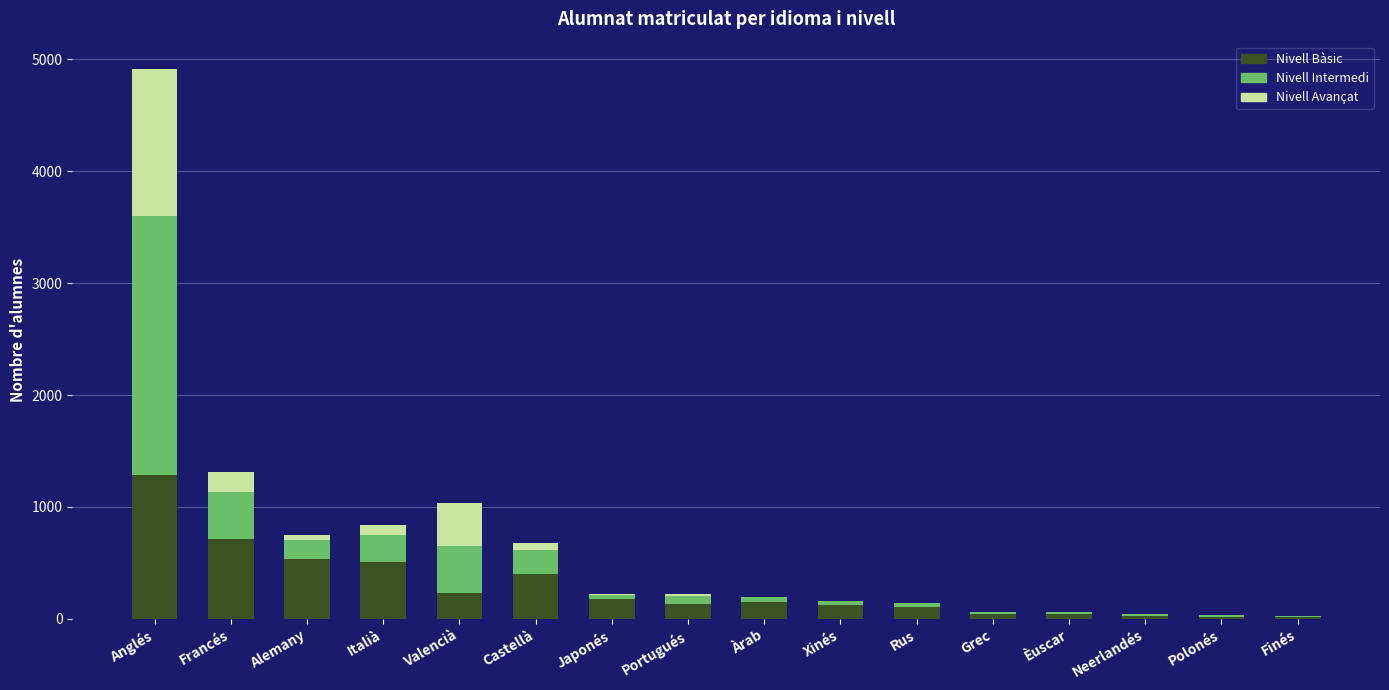

At which label does Nivell Bàsic reach its peak?

Anglés